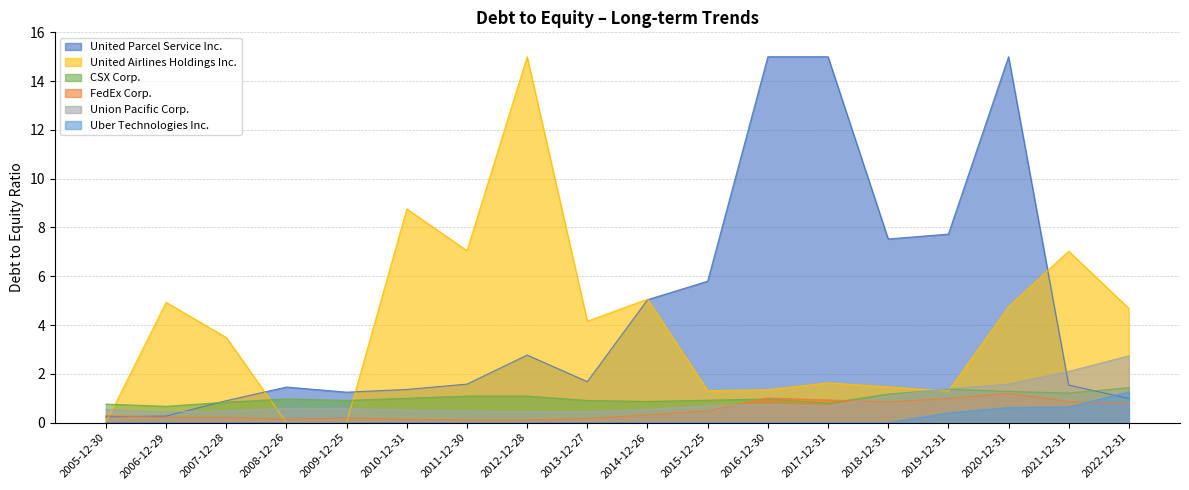

At which category is the sum across all series the highest?

2020-12-31